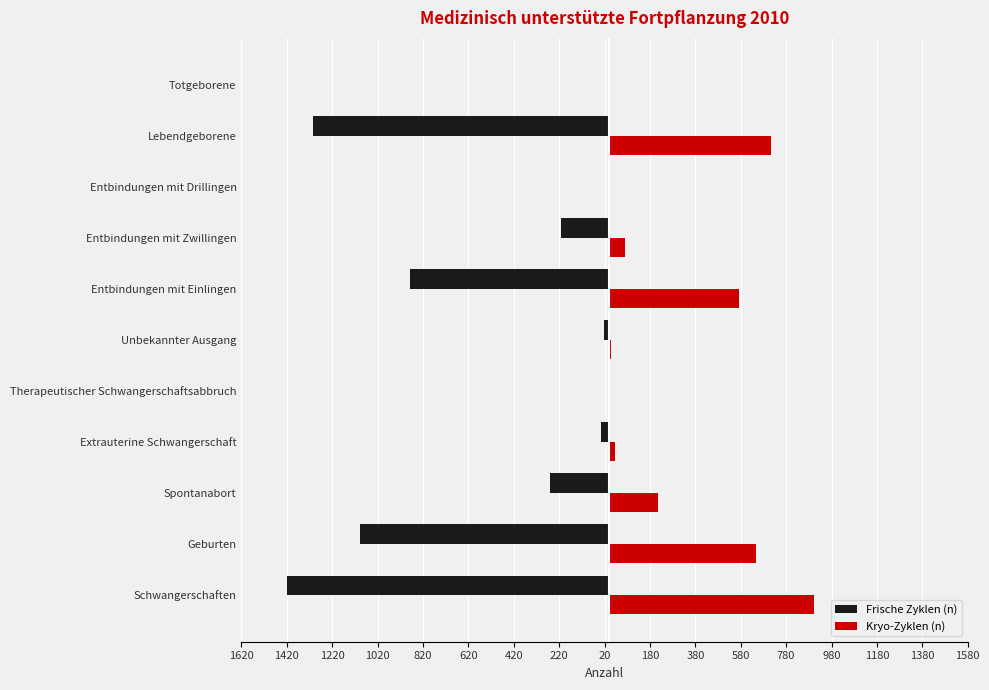

What are all the series names shown in the legend?

Frische Zyklen (n), Kryo-Zyklen (n)